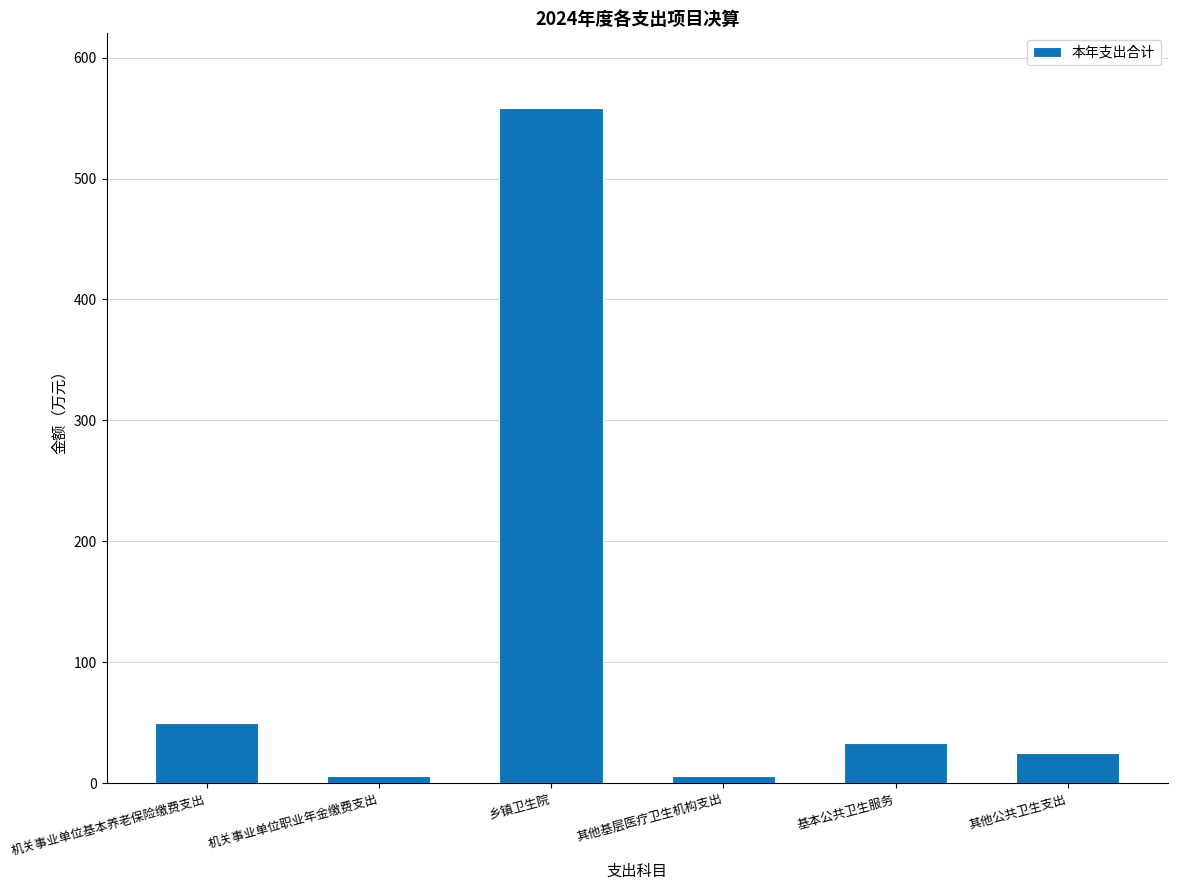

How many values exceed 33?

3